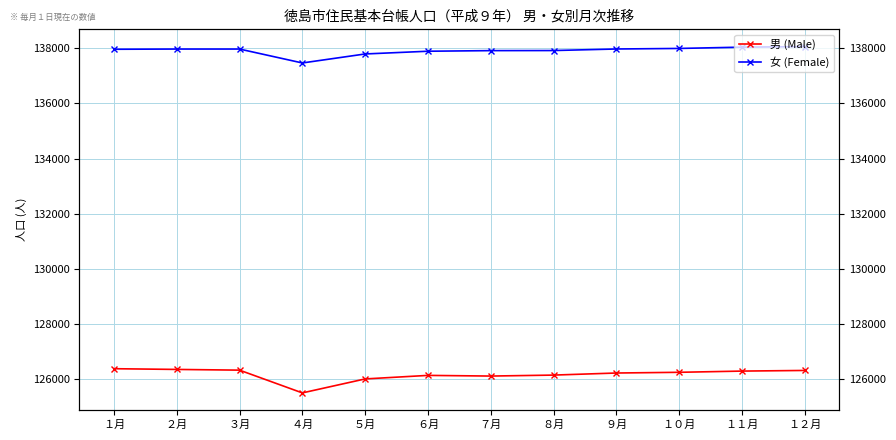

True or false: 女 (Female) and 男 (Male) cross at least once.

False